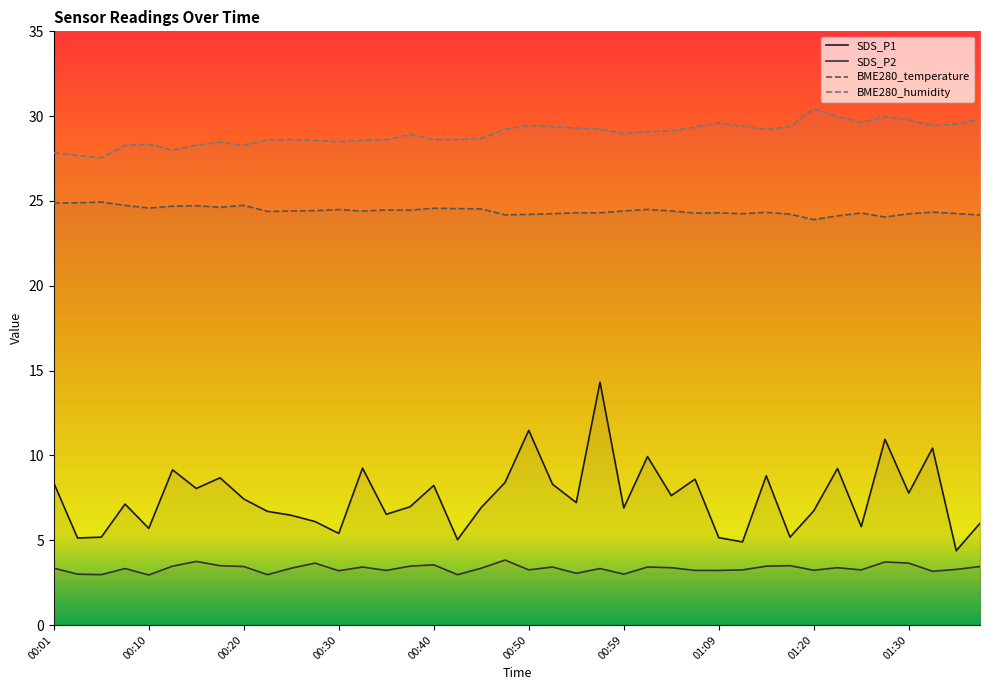

In SDS_P2, how many points are higher than both neighbors (excluding endpoints)?

12